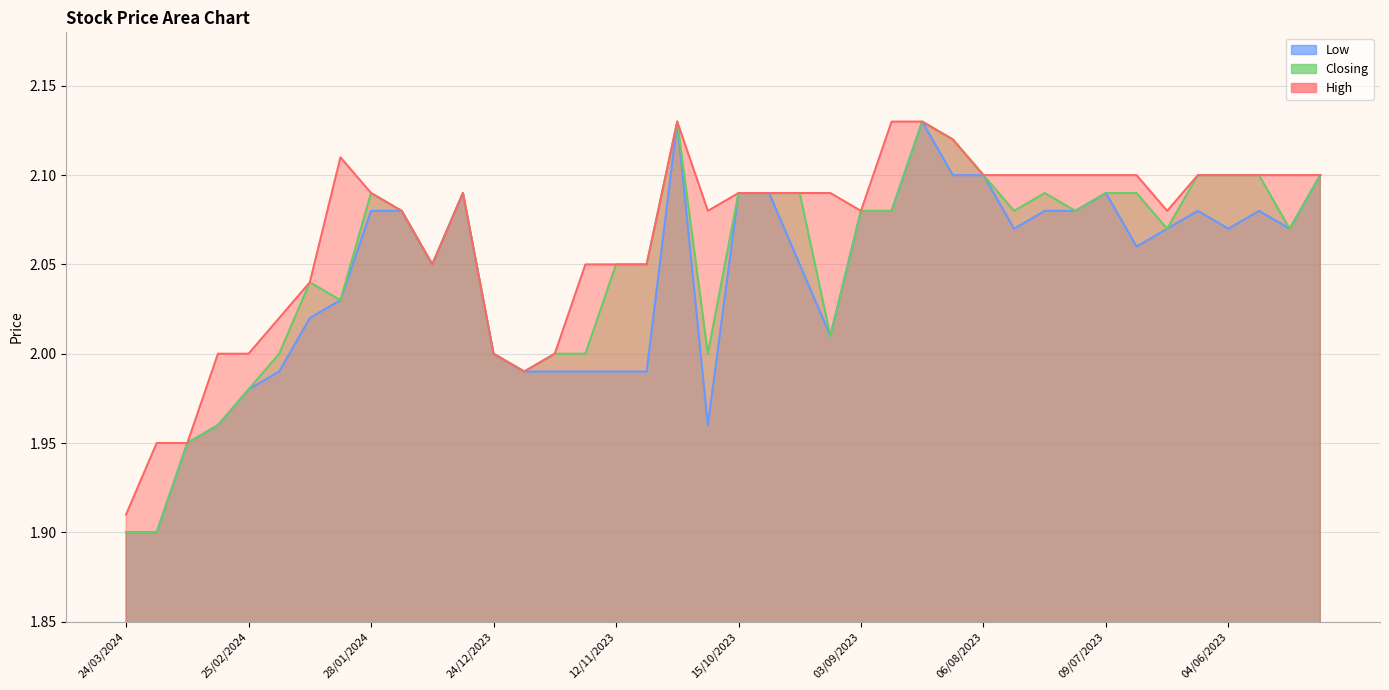

True or false: Closing and Low intersect in this chart.

False